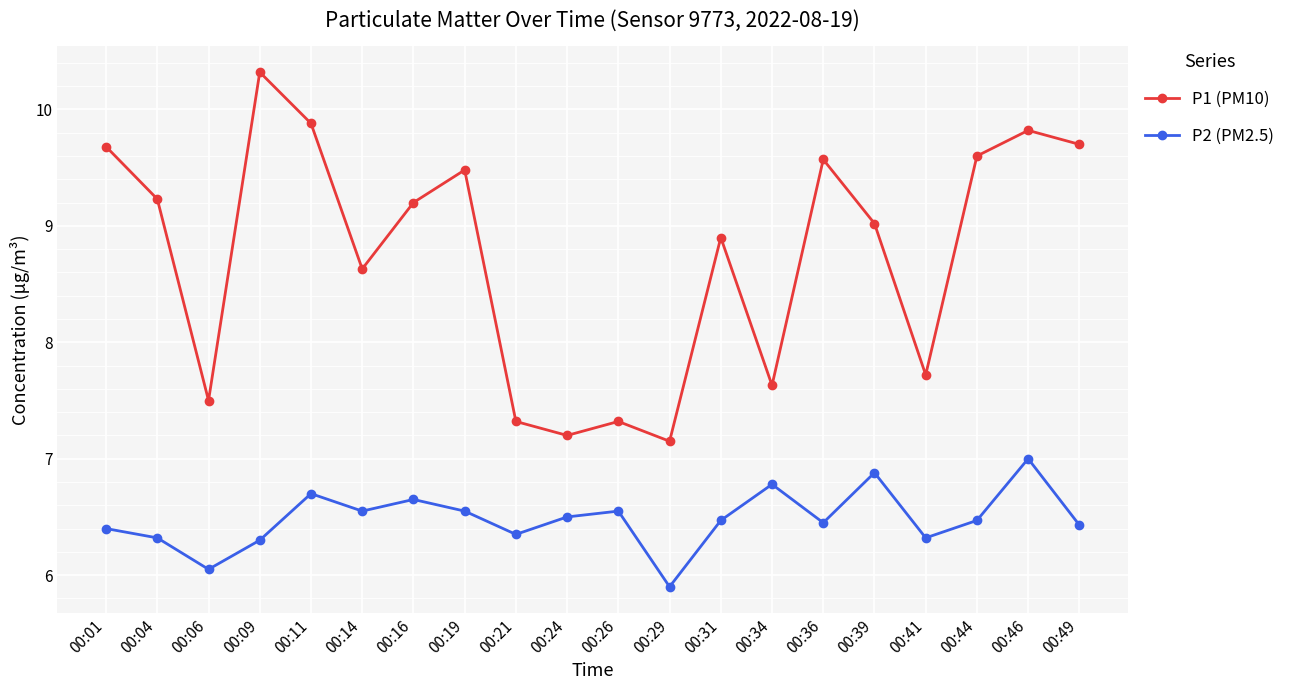

Is the value of P1 (PM10) at 00:14 greater than the value of P2 (PM2.5) at 00:24?

Yes